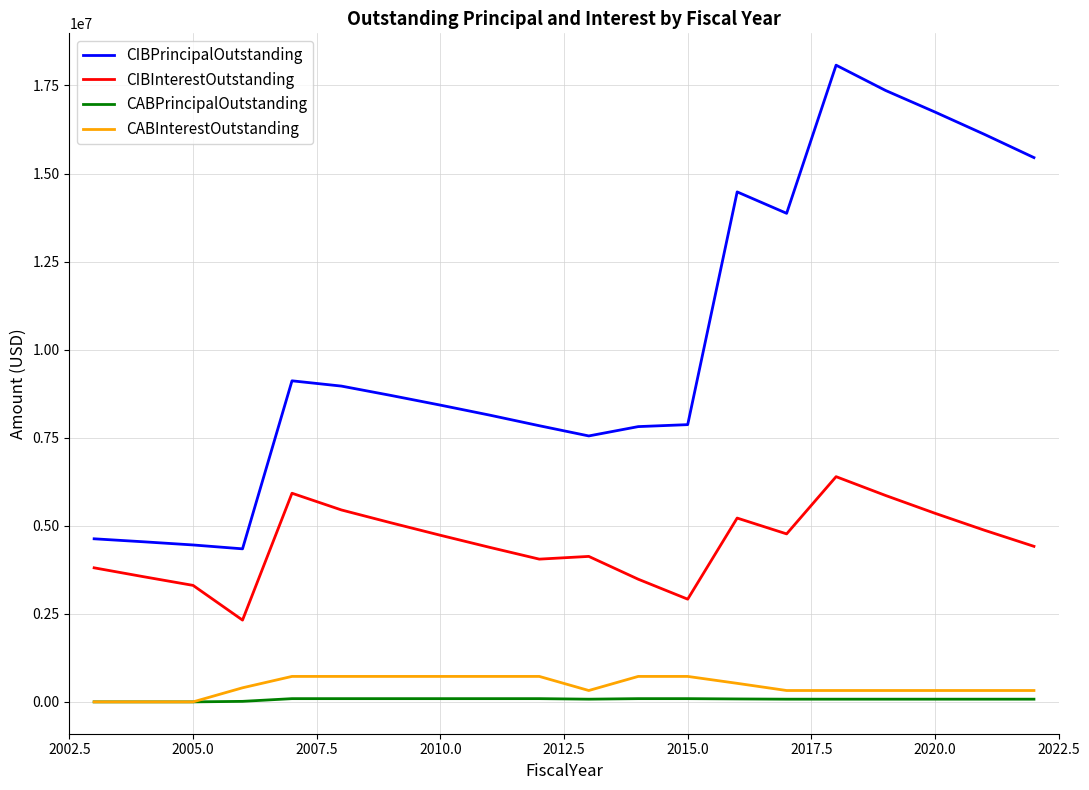

True or false: CABInterestOutstanding and CIBPrincipalOutstanding intersect in this chart.

False